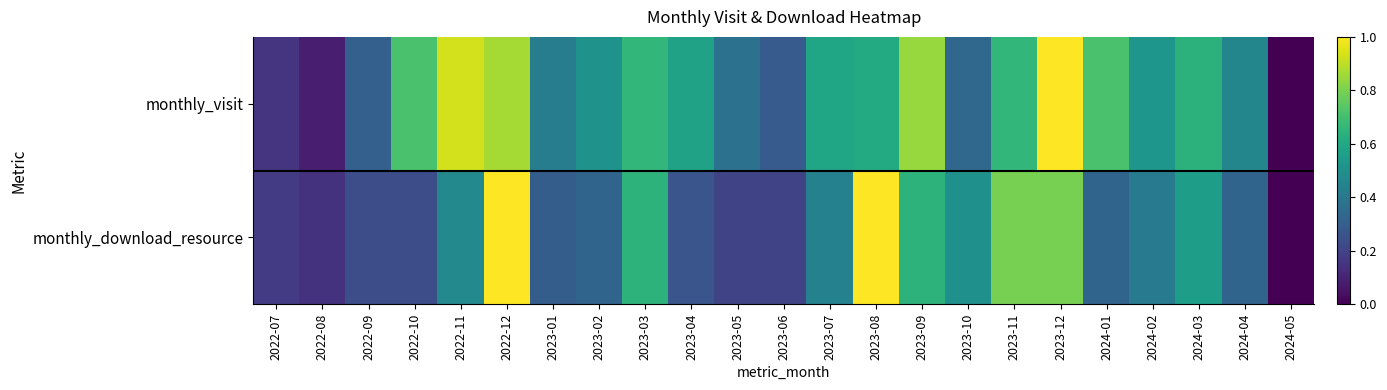

Which series changed the most between 2022-07 and 2023-09?

monthly_visit